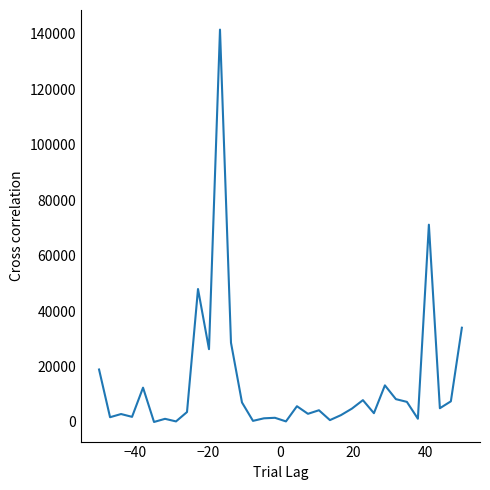

What is the average value?

14018